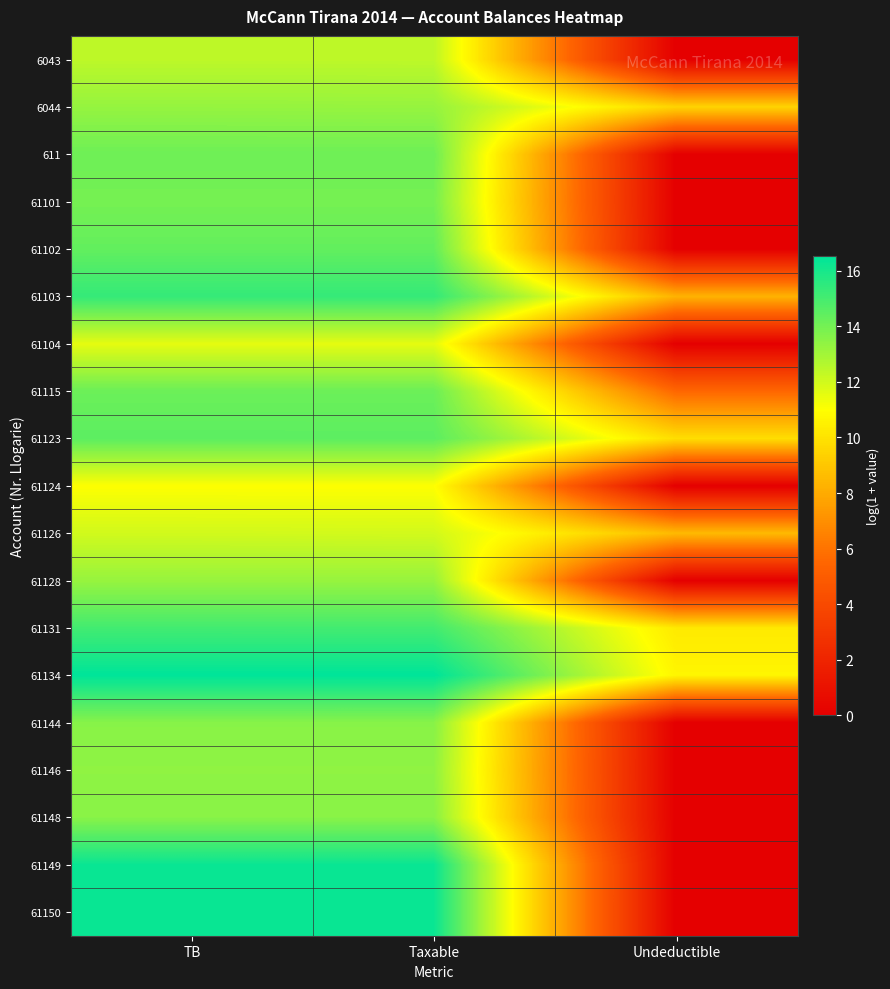

Which series has the largest range (max minus min)?

61149